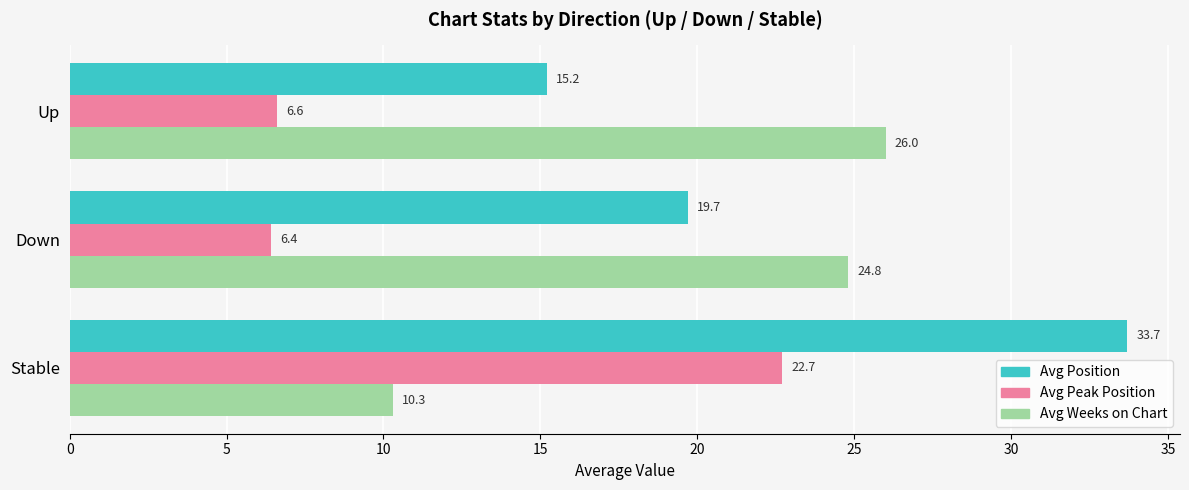

What is the average value of the Avg Position series?

22.9